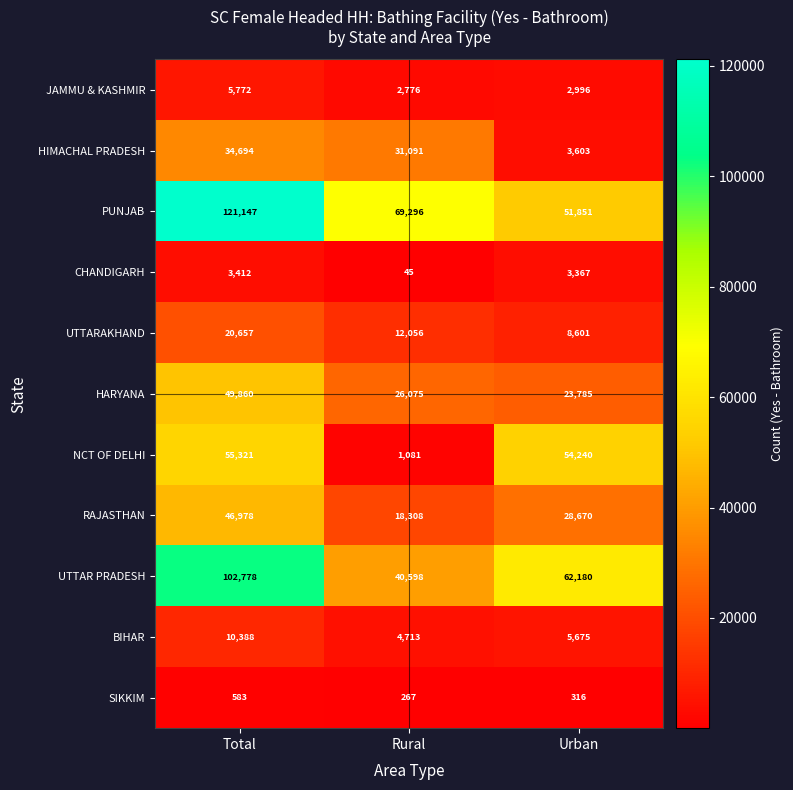

At how many categories does at least one series exceed 44476?

3